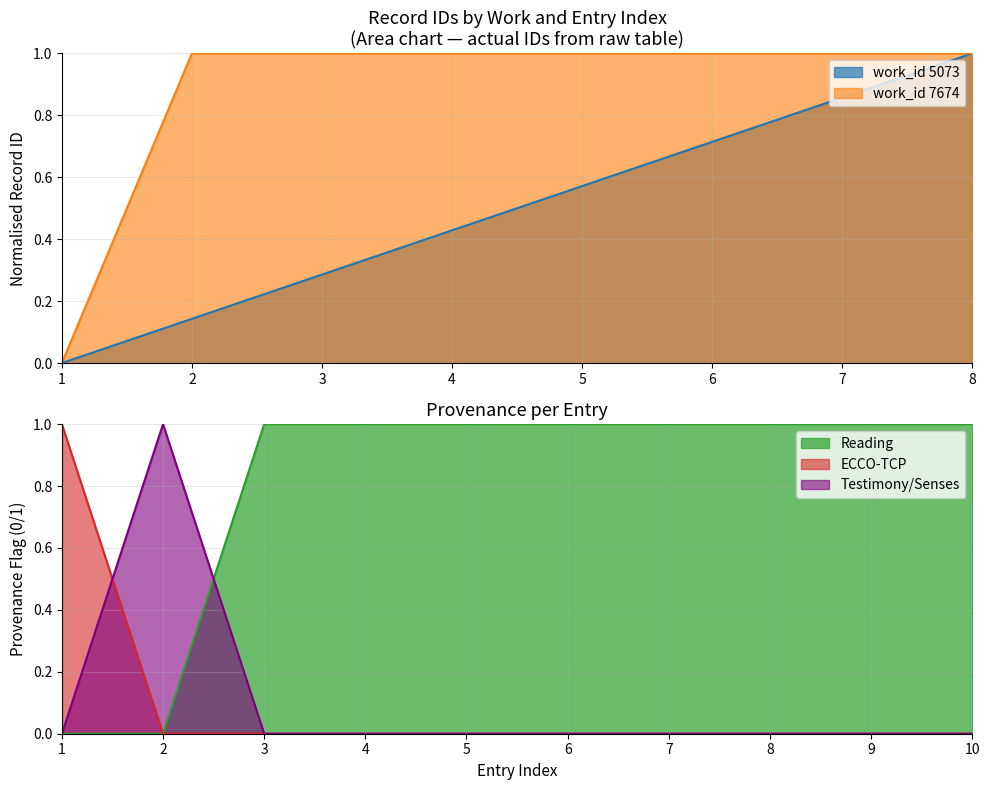

Rank the categories by value from lowest to highest.

1, 2, 3, 4, 5, 6, 7, 8